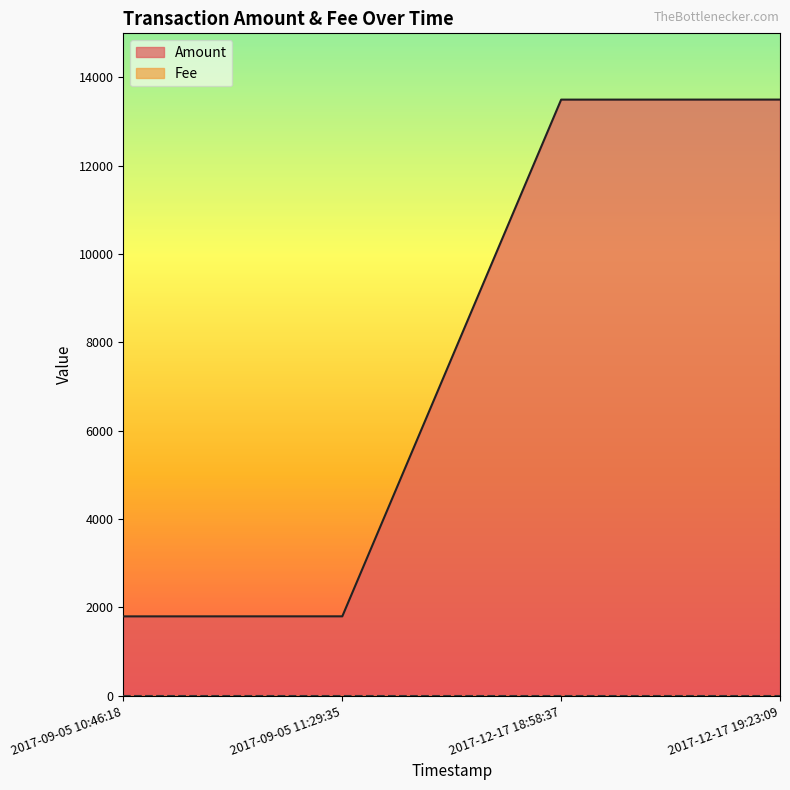

Rank the categories by value from lowest to highest.

2017-09-05 10:46:18, 2017-09-05 11:29:35, 2017-12-17 18:58:37, 2017-12-17 19:23:09